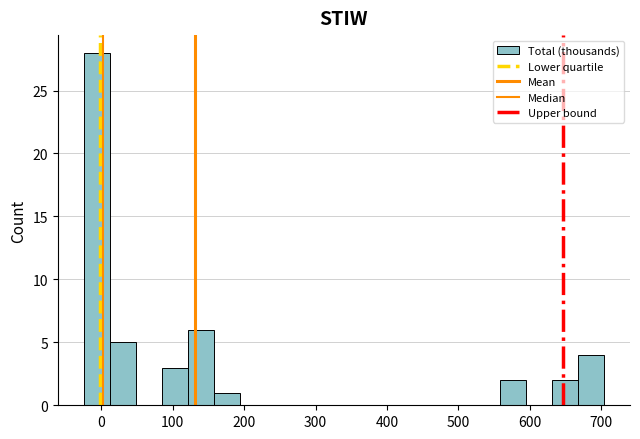

Around what value on the x-axis is the tallest bar? Give the approximate position of its centre, as read against the axis.

-10